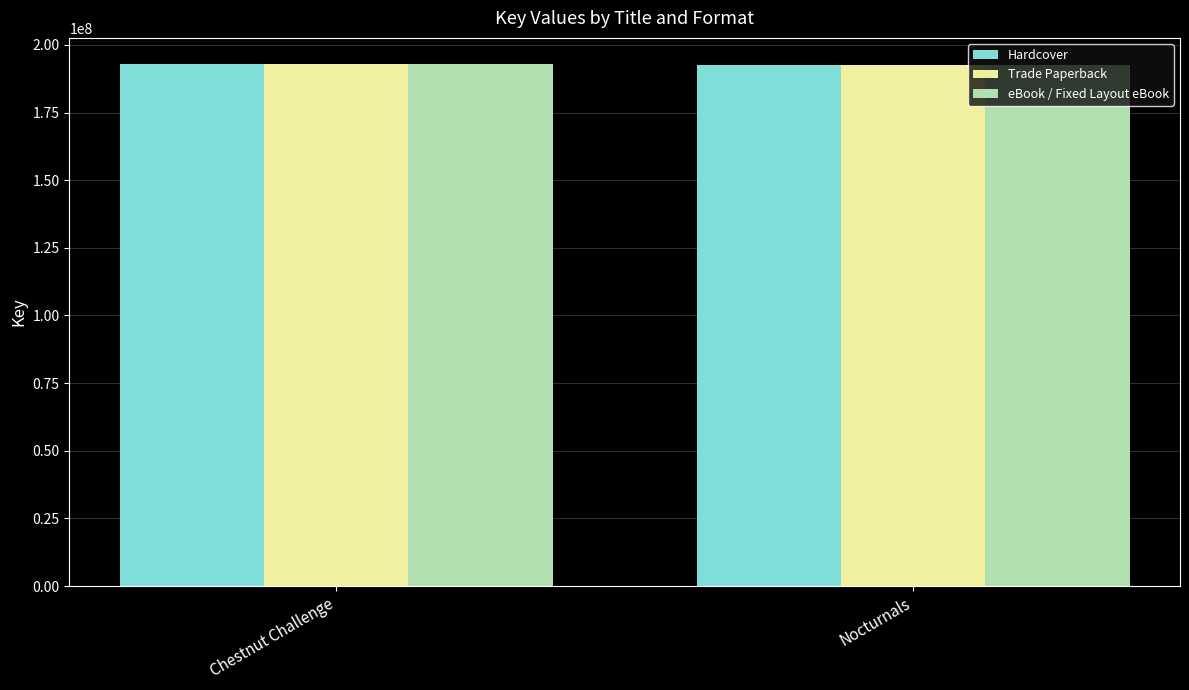

What is the total value across all series at Chestnut Challenge?

578822445